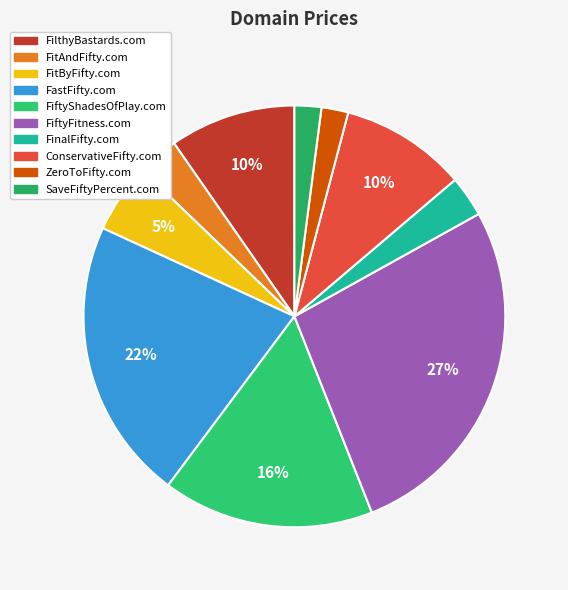

True or false: FinalFifty.com accounts for 1% of the total.

False